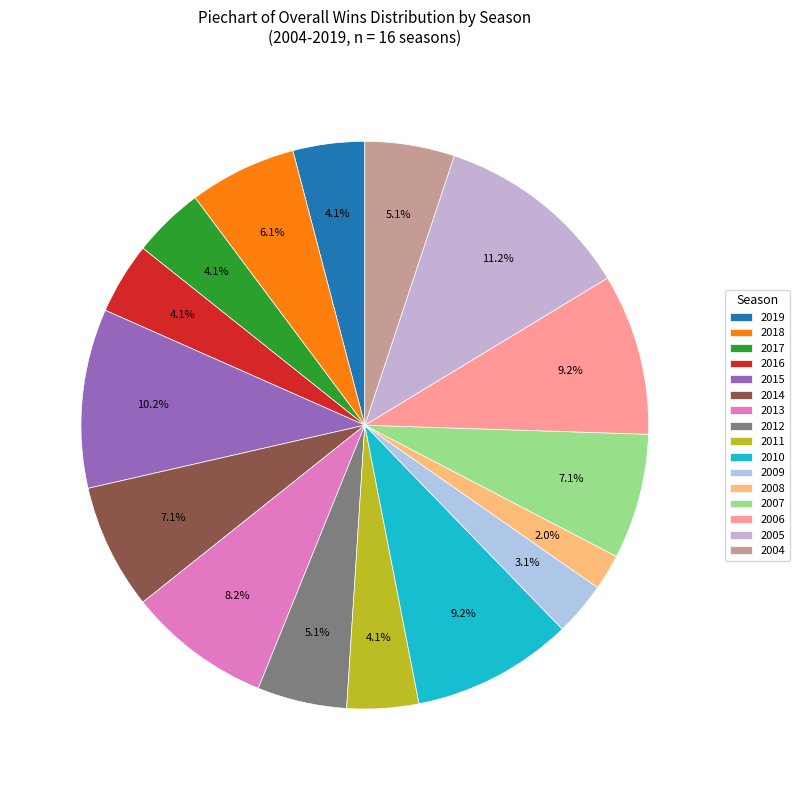

To the nearest percent, what is the average slice percentage?

6%